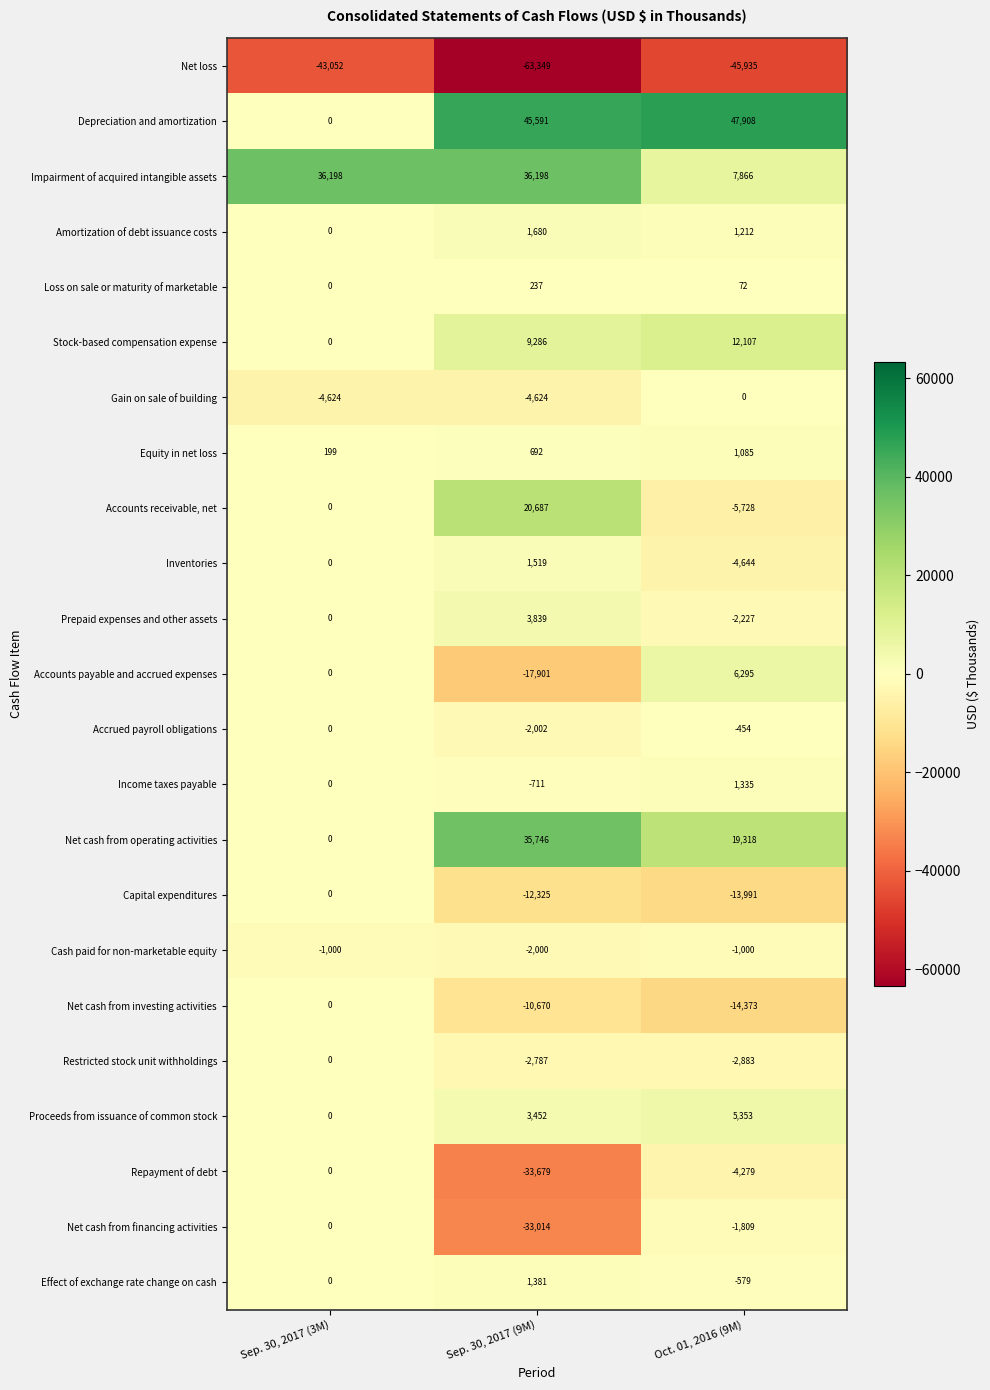

Read the Stock-based compensation expense value at Sep. 30, 2017 (9M).

9286